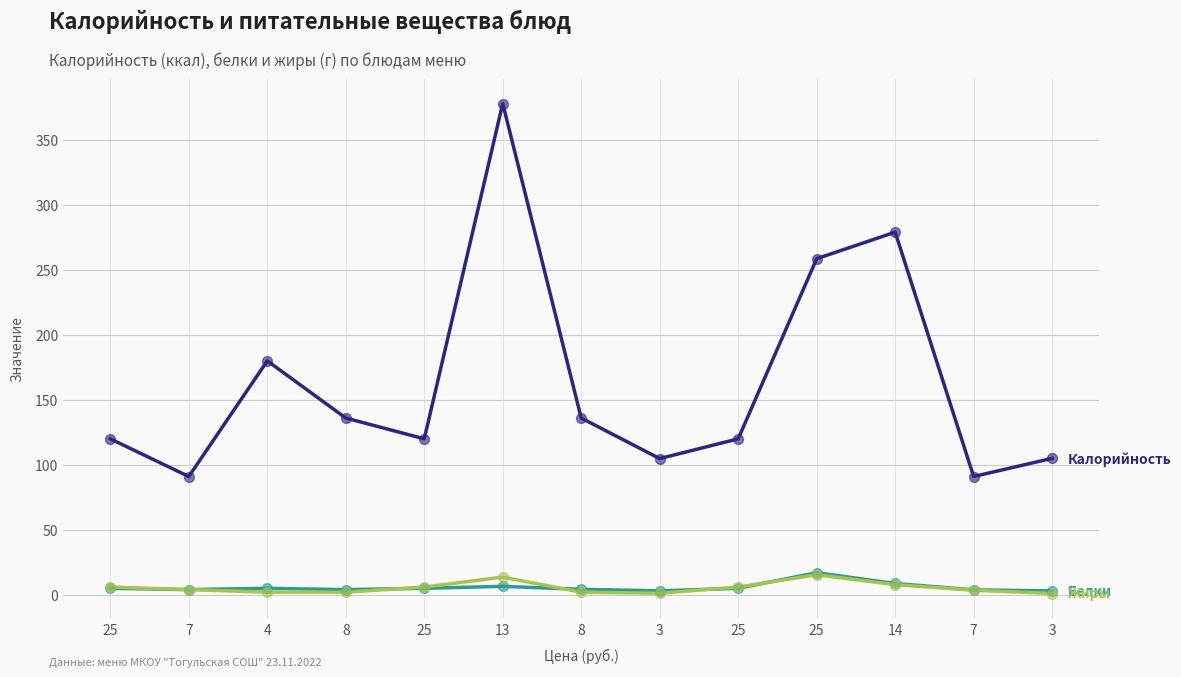

Is this an area chart (filled region under the line)?

No